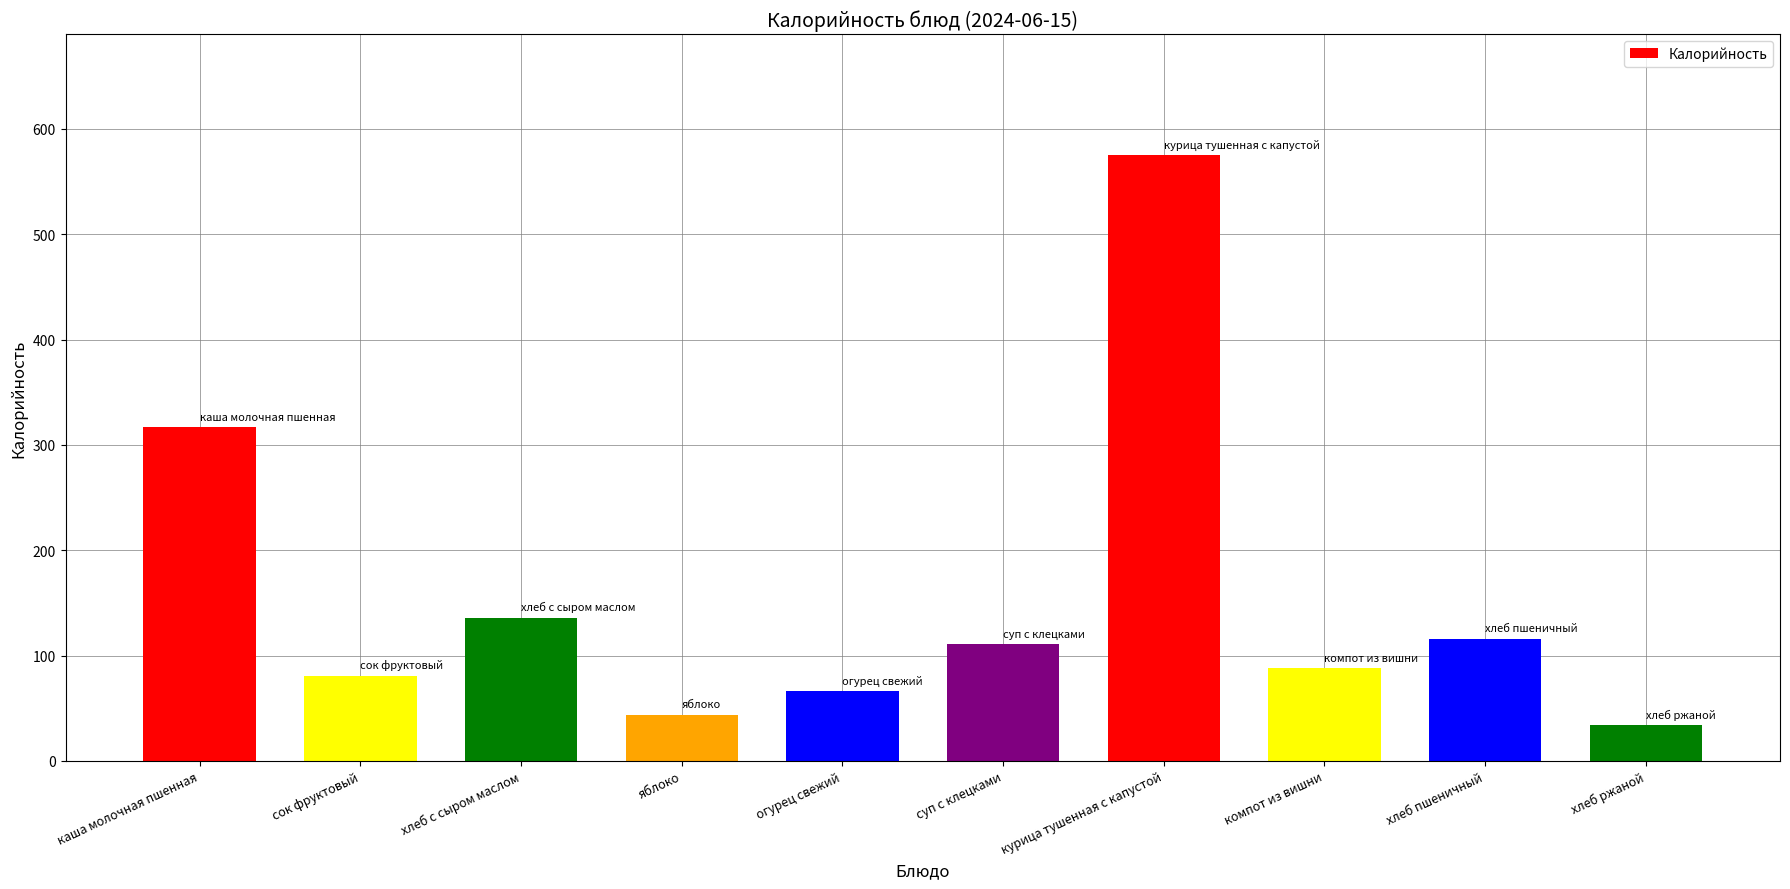

Which label corresponds to the smallest value in the chart?

хлеб ржаной